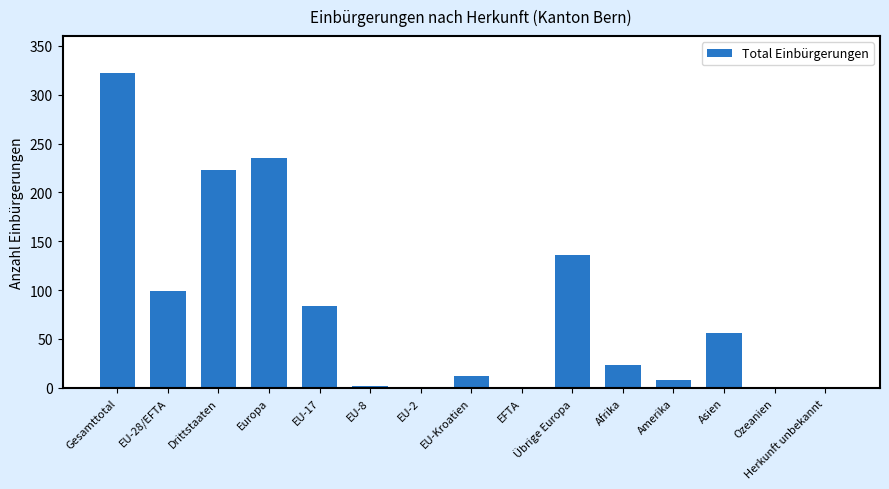

The value at Asien is 56. True or false?

True